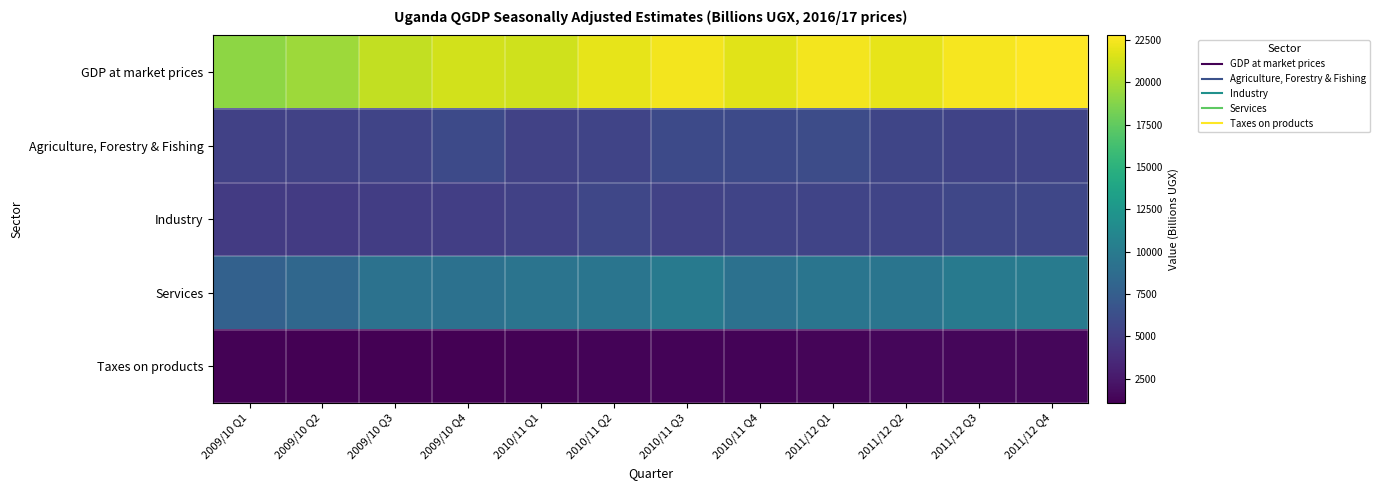

At which category is the sum across all series the highest?

2011/12 Q4